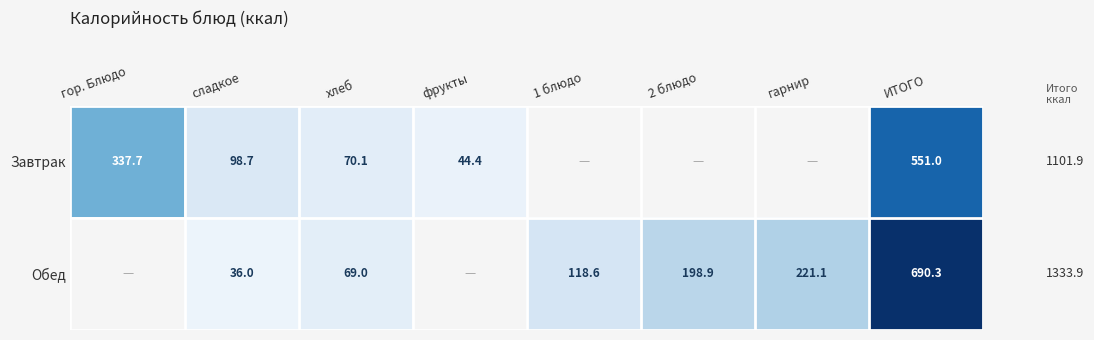

Is it true that Обед equals 60.6 at сладкое?

False